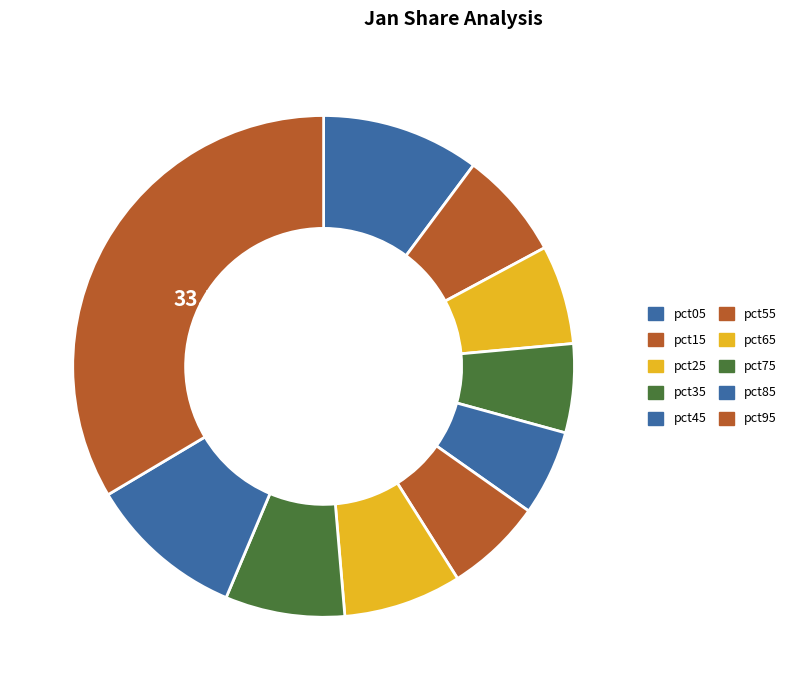

Is there a majority slice in this chart?

No